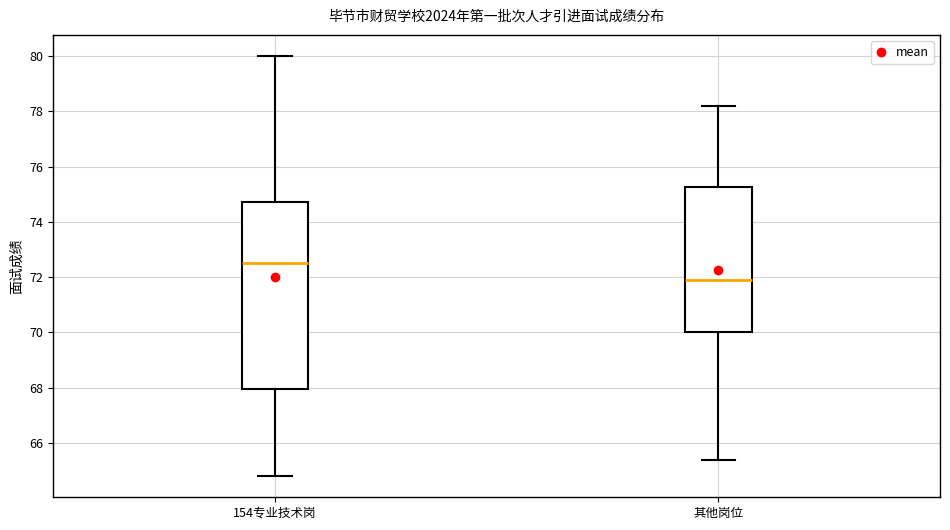

Which box is the tallest, from its lower edge to its upper edge?

154专业技术岗